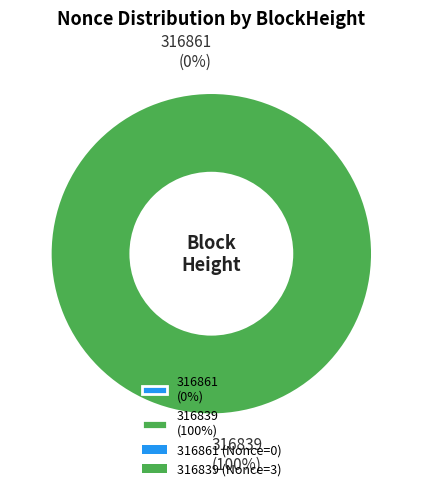

How many slices are in this pie chart?

2